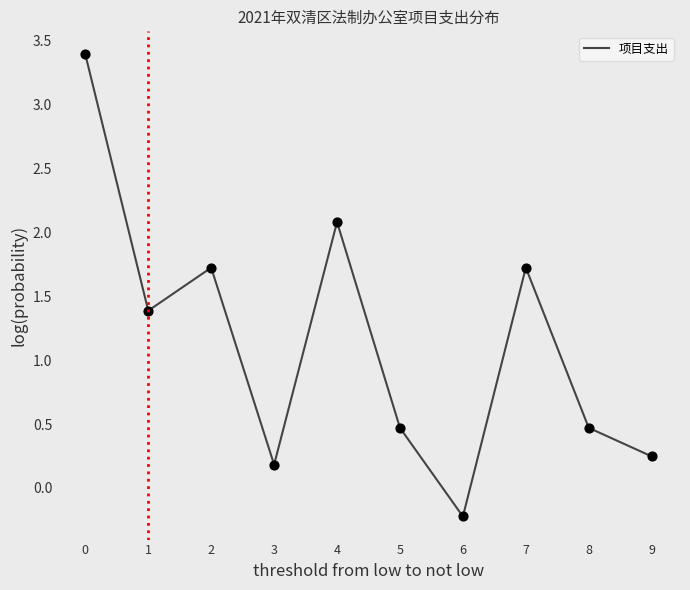

What is the ratio of the value at 3 to the value at 7?

0.1